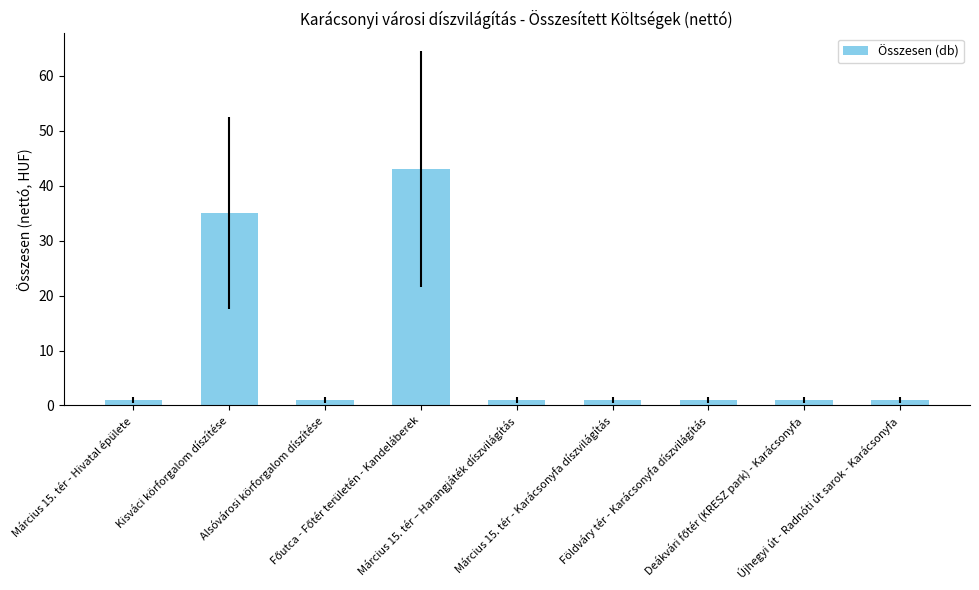

What is the difference between the maximum and minimum values?

42